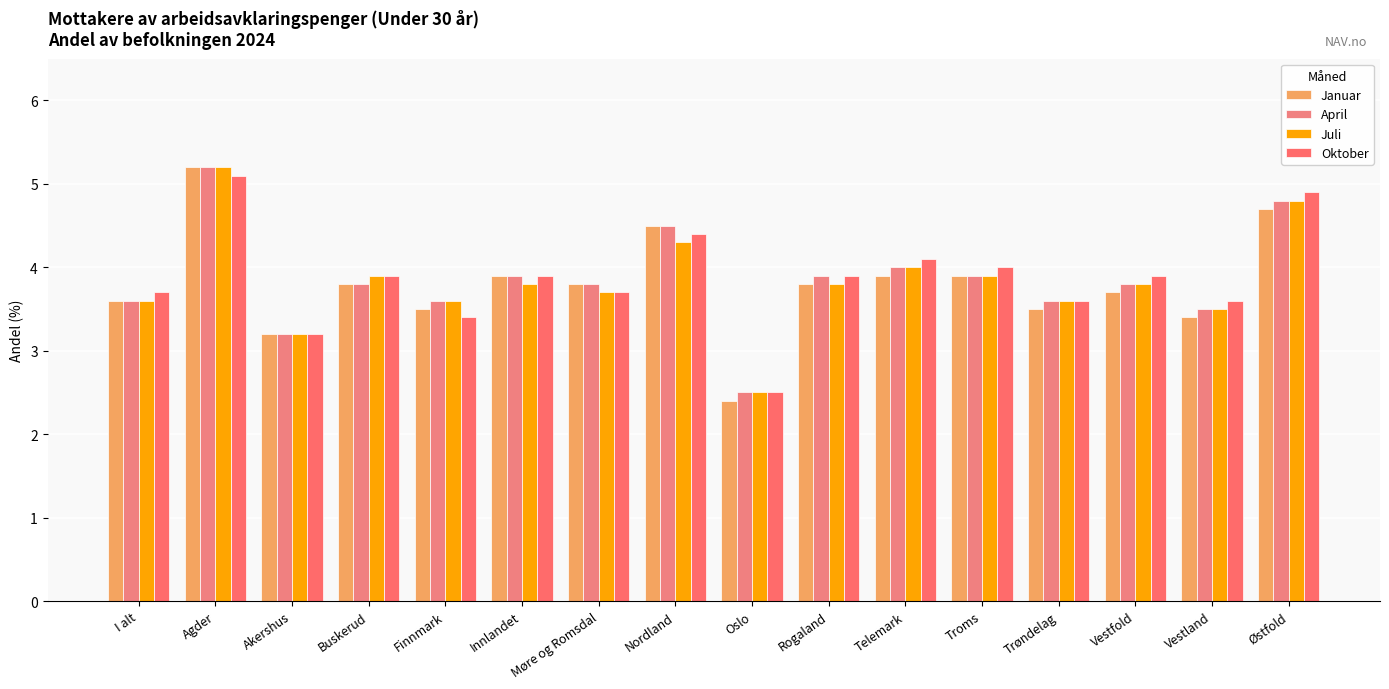

What is the label of the 12th bar from the left?

Troms